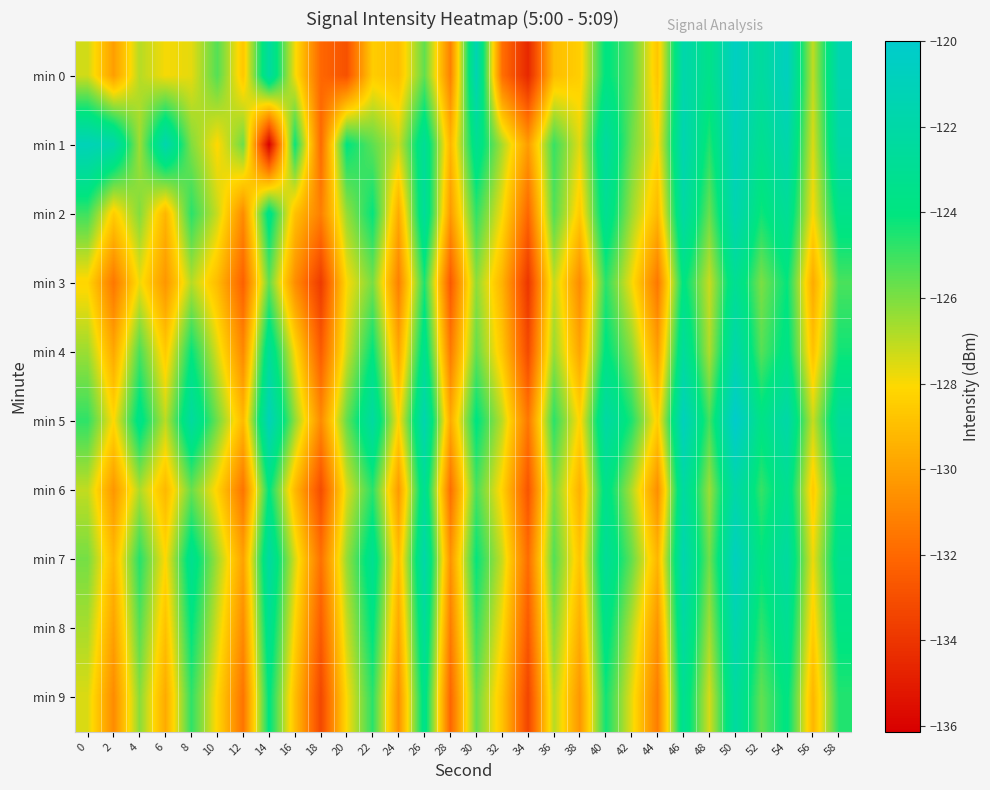

Between 24 and 56, which series saw the biggest shift?

min 0